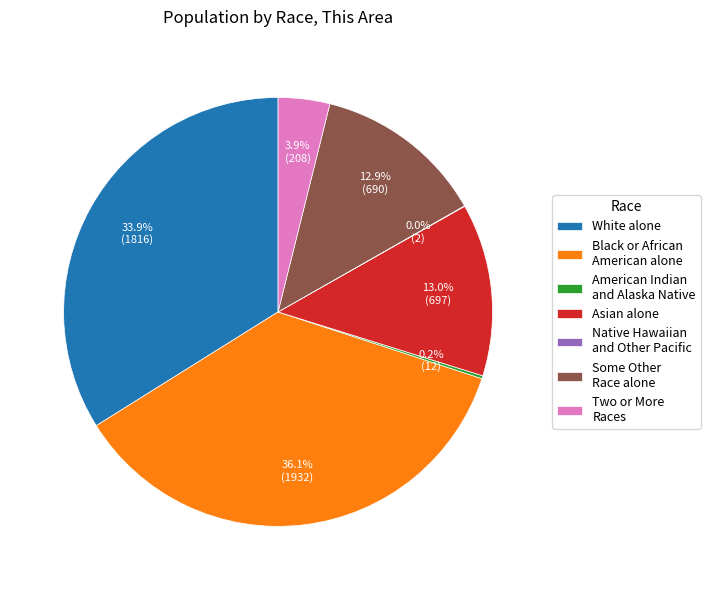

What is the ratio of the value at Black or African American alone to the value at Two or More Races?

9.3